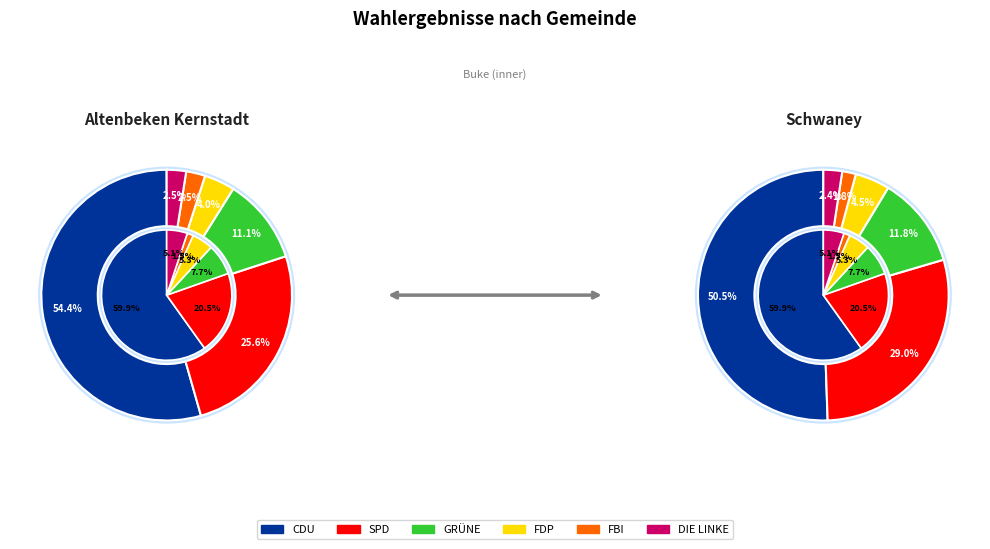

To the nearest percent, what portion does SPD represent?

29%